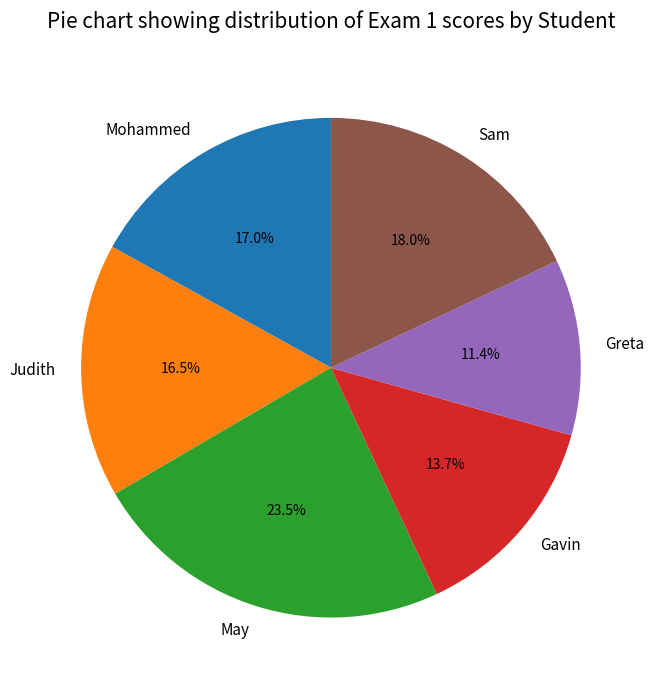

Rank the categories by value from lowest to highest.

Greta, Gavin, Judith, Mohammed, Sam, May